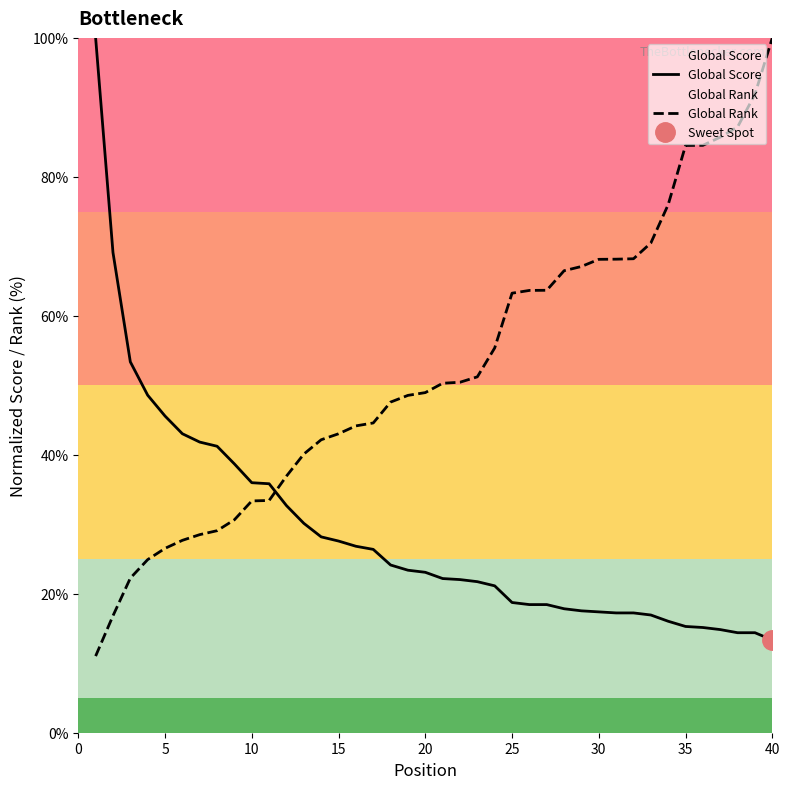

Is this an area chart (filled region under the line)?

No